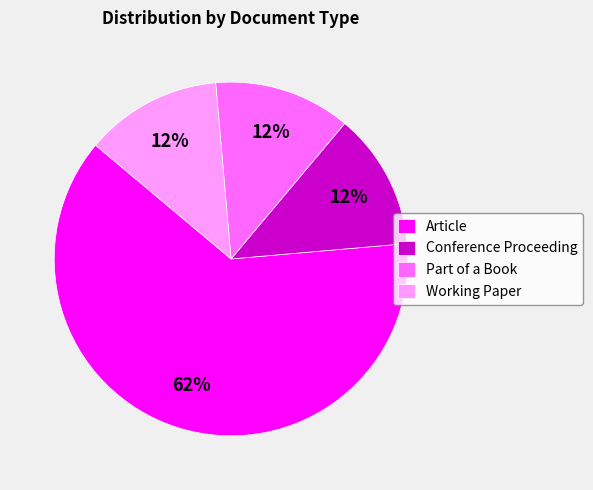

To the nearest percent, what is the average slice percentage?

25%